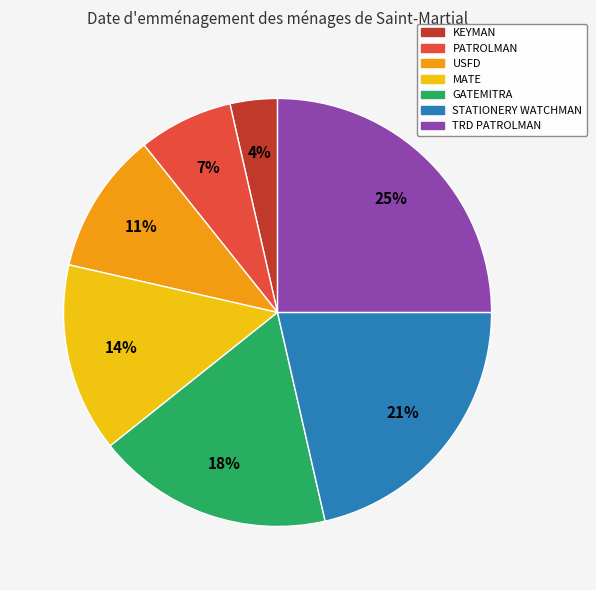

To the nearest percent, what is the difference between the largest and smallest slice percentages?

21%